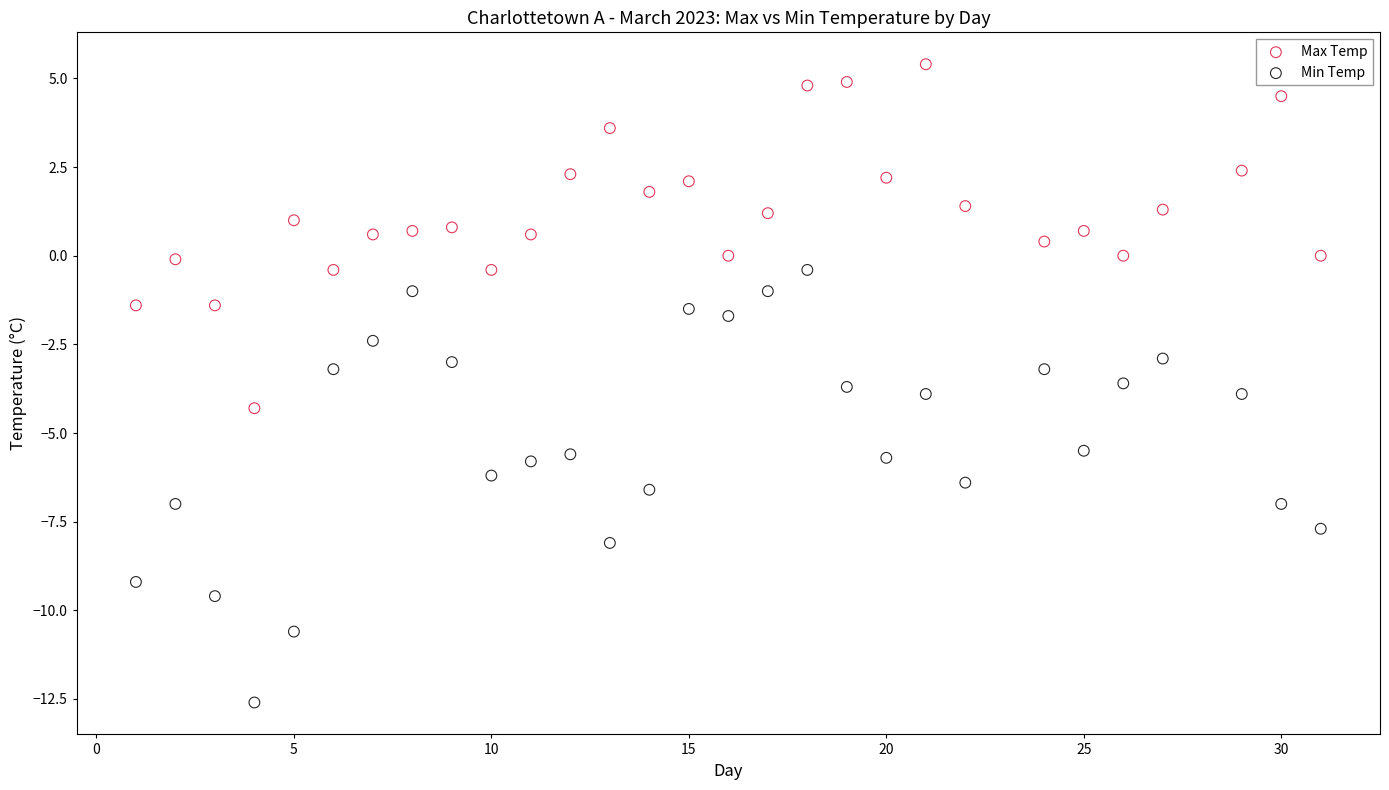

What are all the series names shown in the legend?

Max Temp, Min Temp